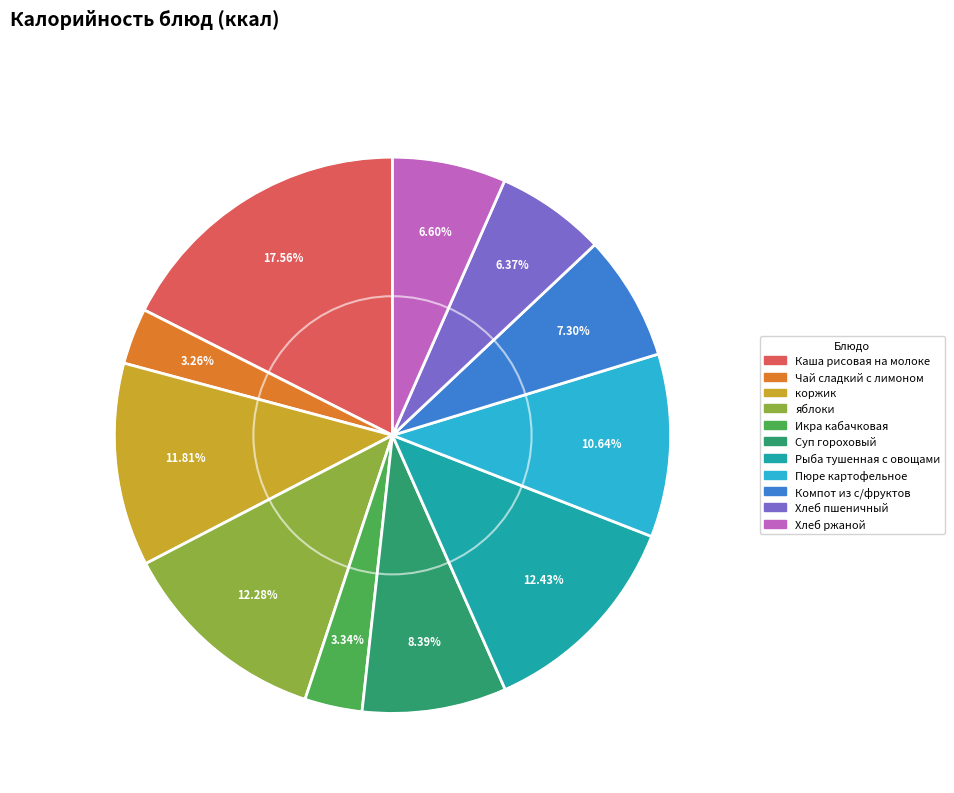

Is it true that Каша рисовая на молоке is 24% of the pie?

False